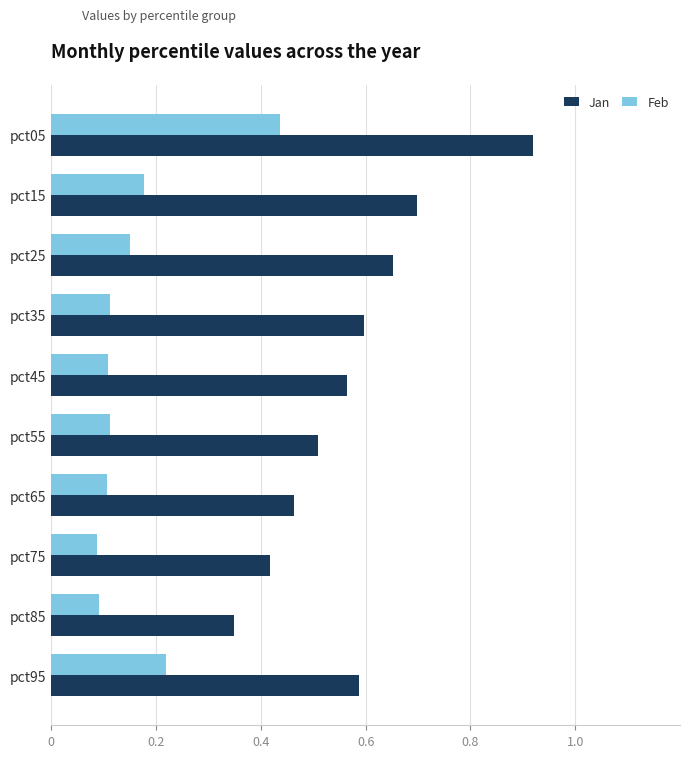

True or false: Jan has a value of 0.3 at pct55.

False